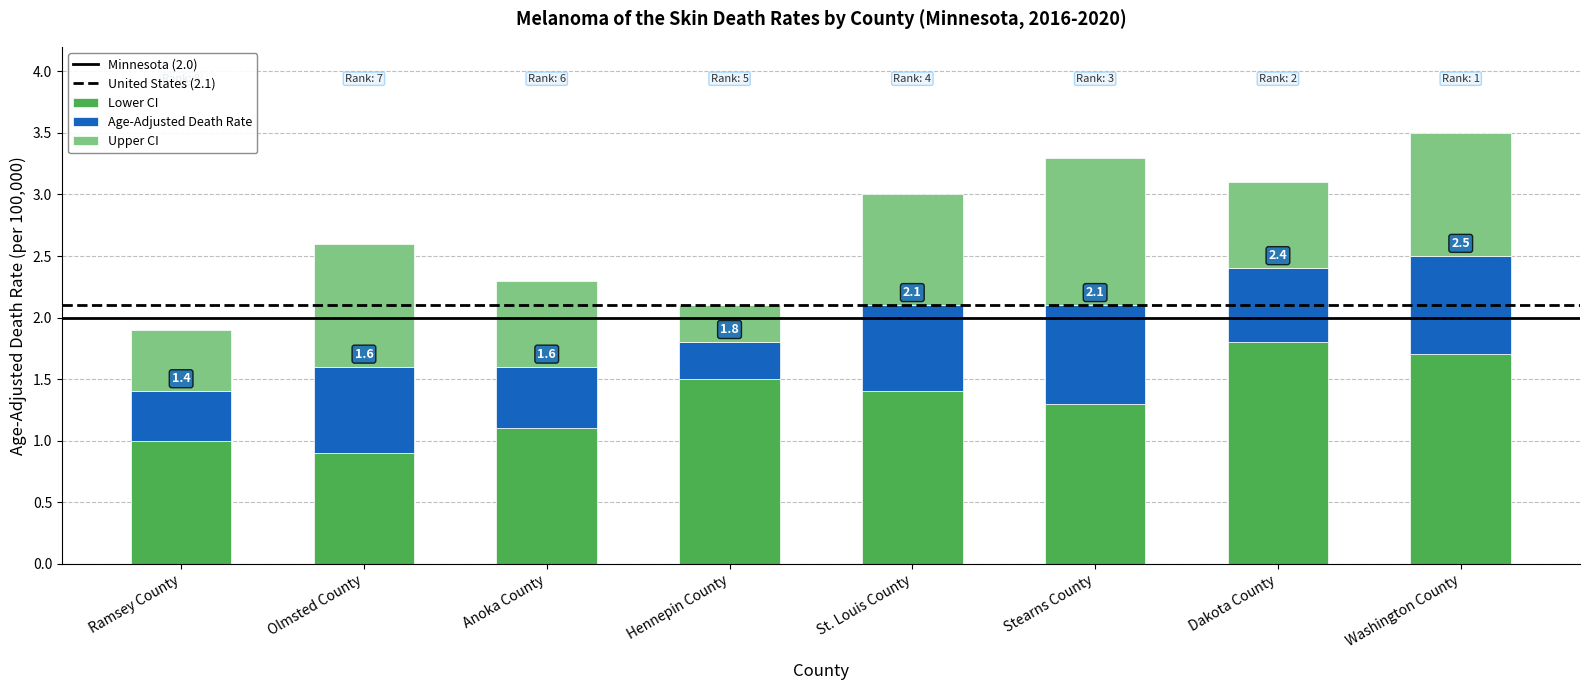

What is the total value across all series at Washington County?

3.5